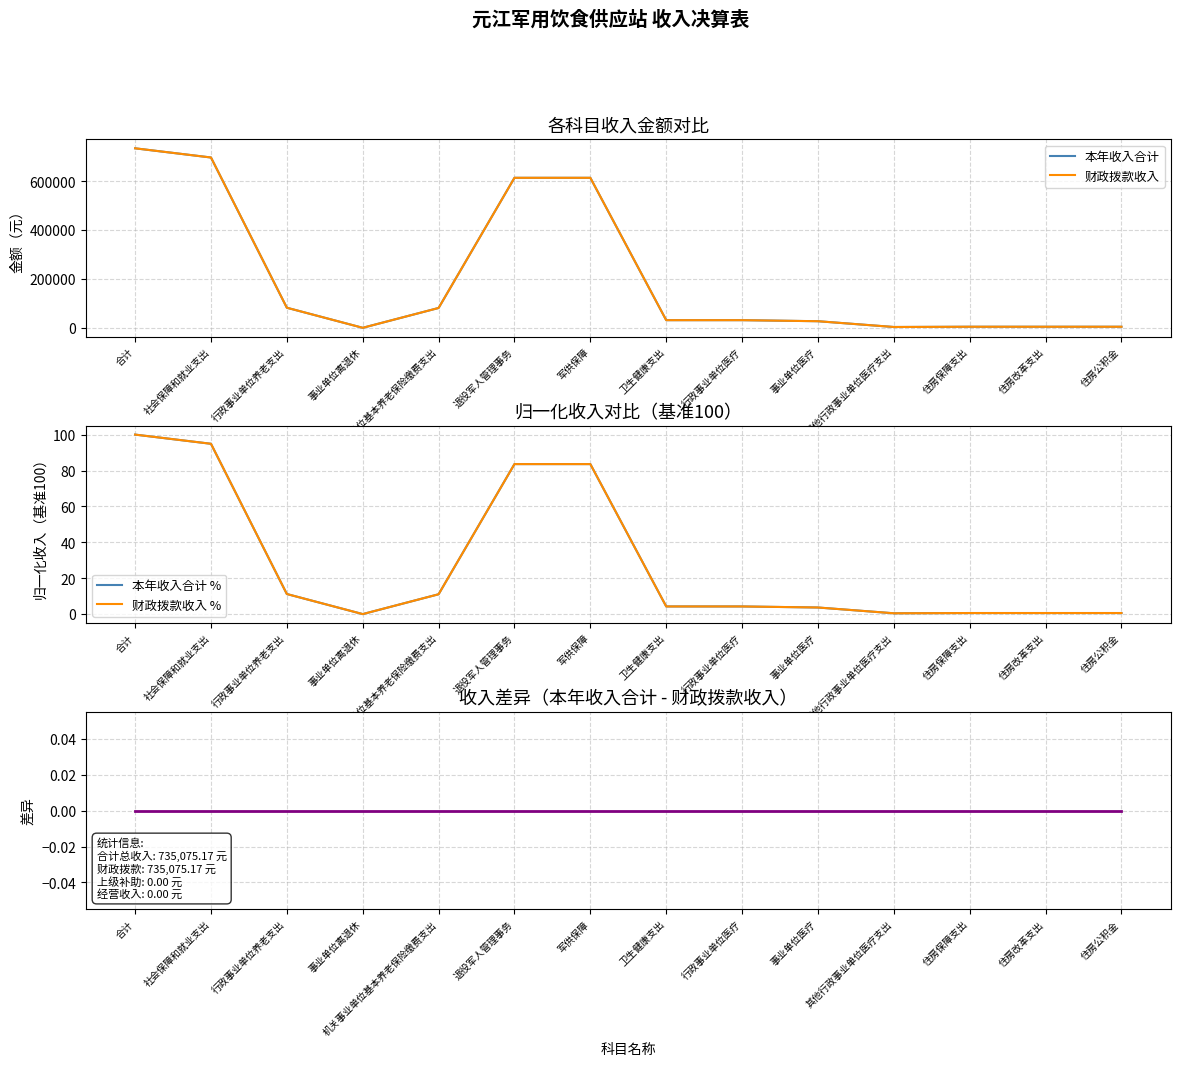

Between 卫生健康支出 and 住房改革支出, which series saw the biggest shift?

本年收入合计